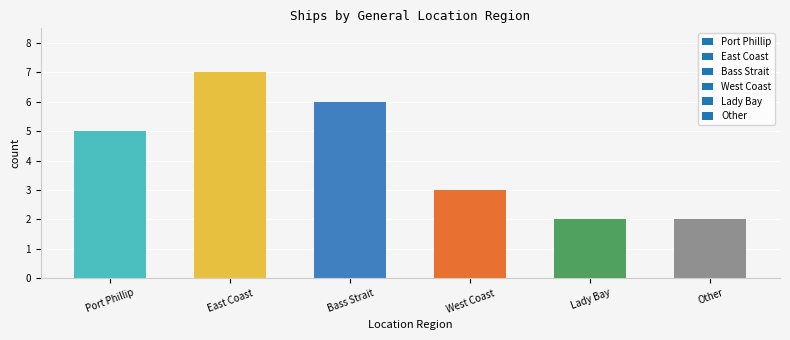

The value at West Coast is 2. True or false?

False